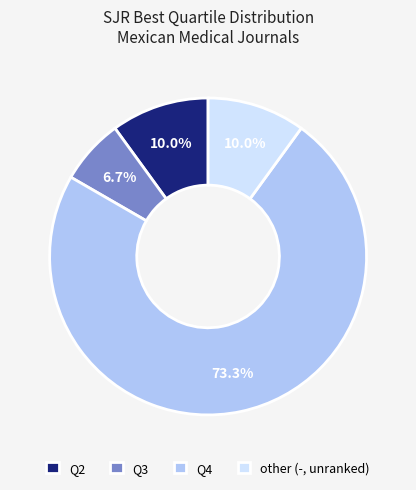

Which slice is the smallest?

Q3